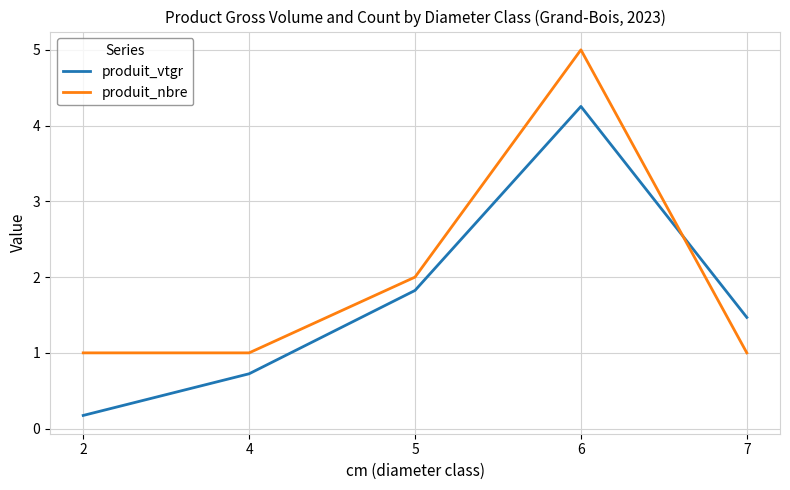

Rank the series at 7 from highest to lowest value.

produit_vtgr, produit_nbre